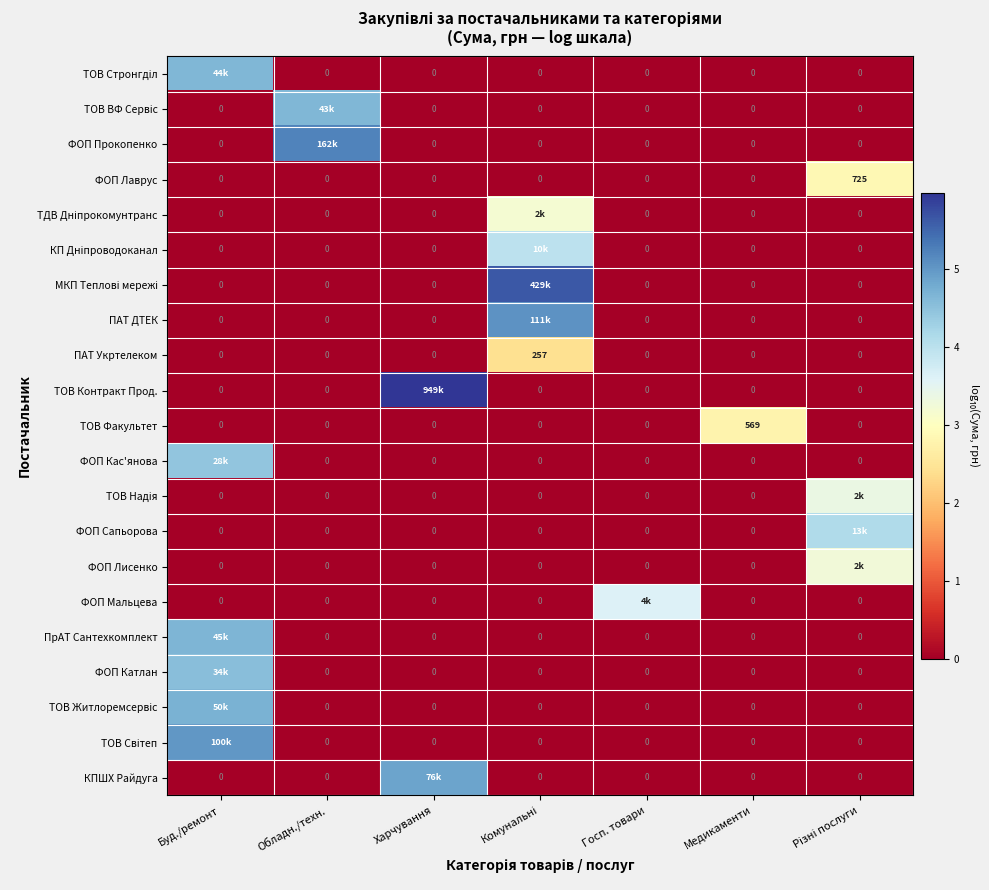

Is the value of ТОВ Стронгділ at Комунальні greater than the value of КПШХ Райдуга at Обладн./техн.?

No